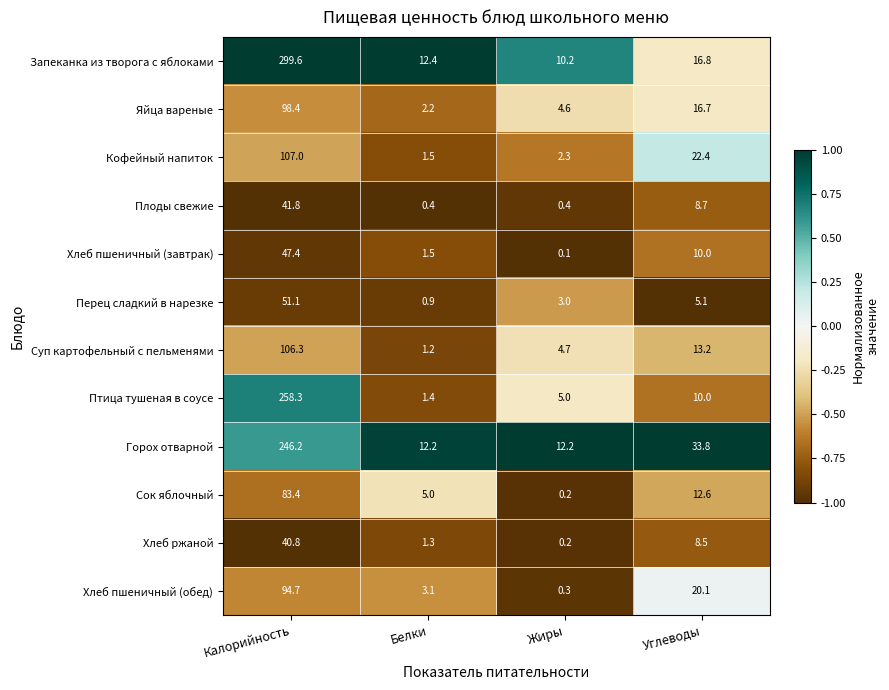

List the series in order of their peak value, lowest first.

Хлеб ржаной, Плоды свежие, Хлеб пшеничный (завтрак), Перец сладкий в нарезке, Сок яблочный, Хлеб пшеничный (обед), Яйца вареные, Суп картофельный с пельменями, Кофейный напиток, Горох отварной, Птица тушеная в соусе, Запеканка из творога с яблоками